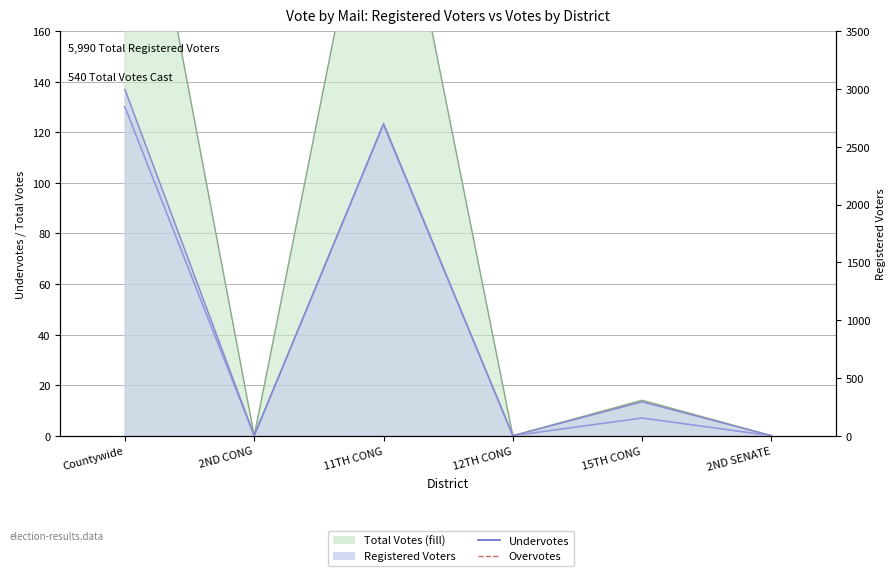

Is the value of Undervotes at Countywide greater than the value of Overvotes at 2ND SENATE?

Yes